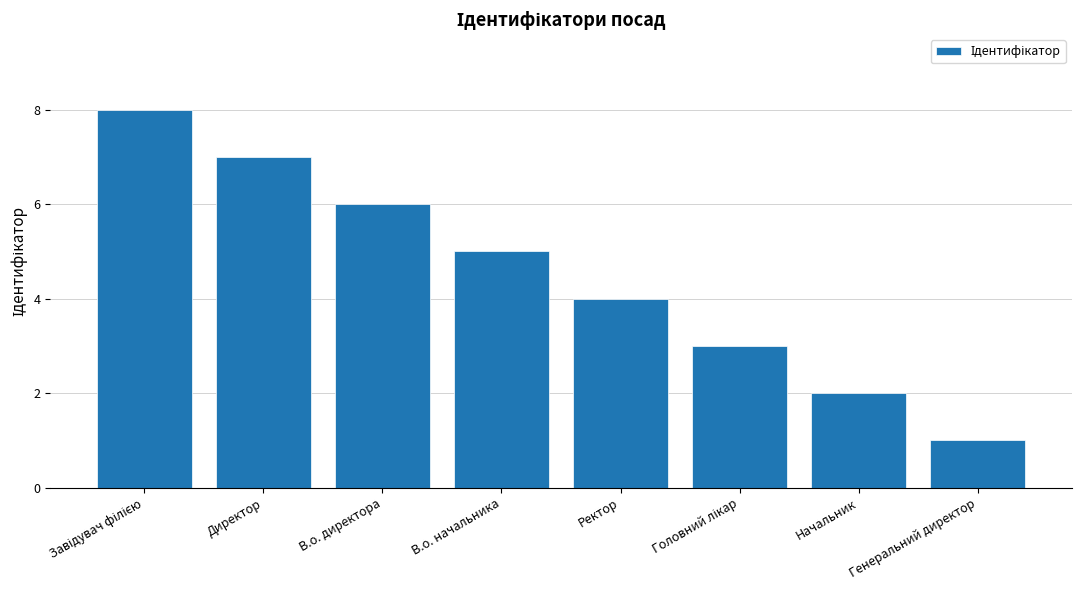

Where is the data nearest to the value 4?

Ректор